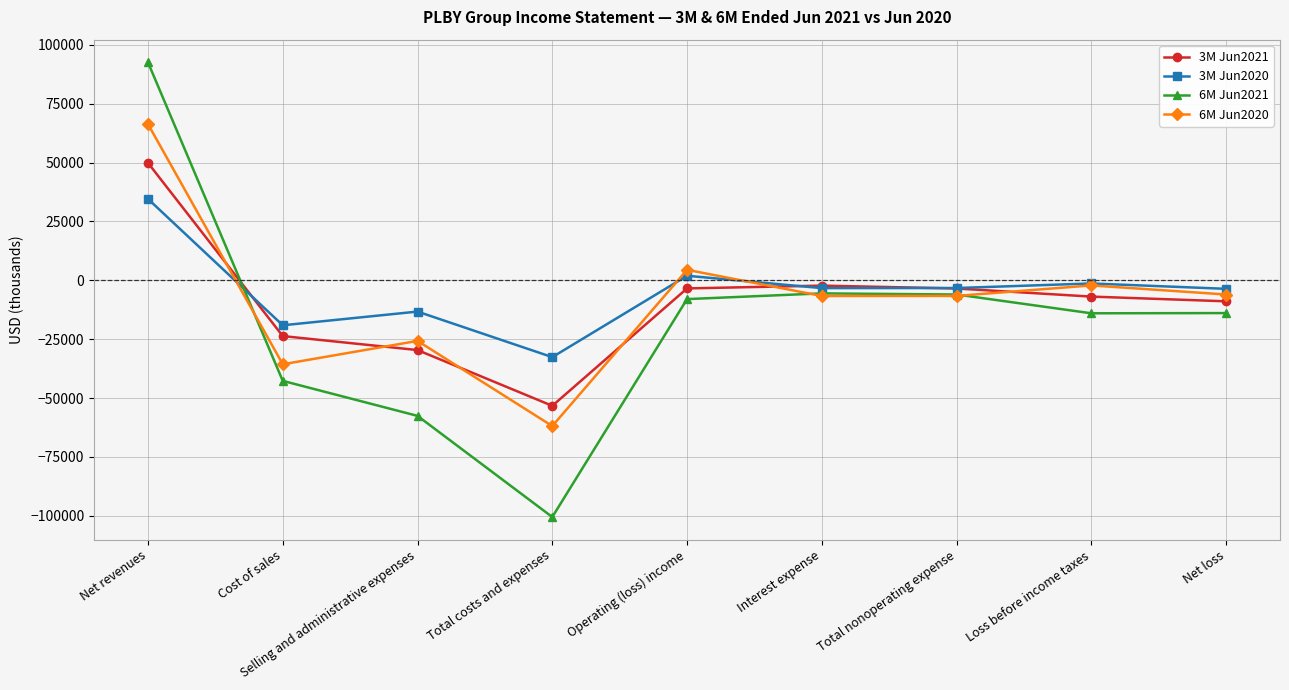

In 3M Jun2021, how many points are lower than both neighbors (excluding endpoints)?

1